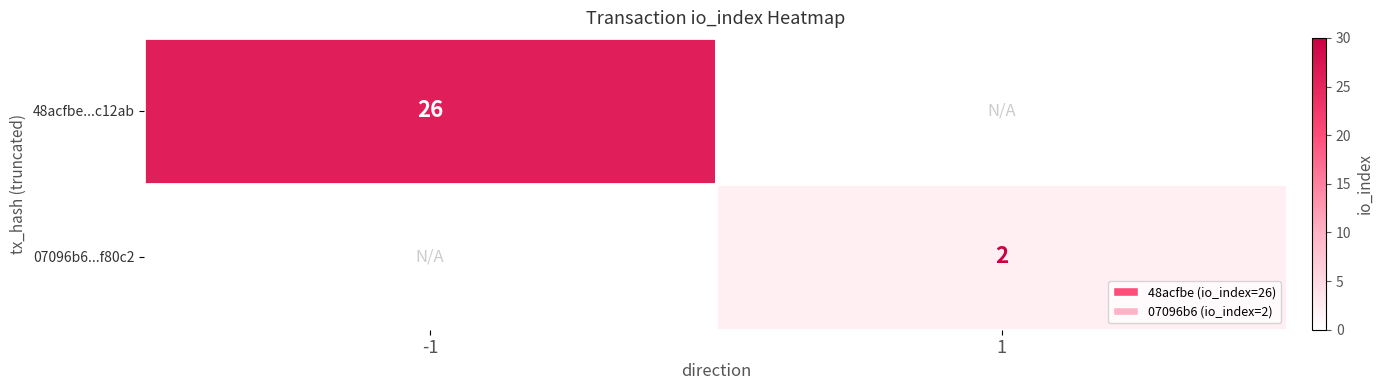

True or false: 48acfbe...c12ab has a value of 9 at -1.

False